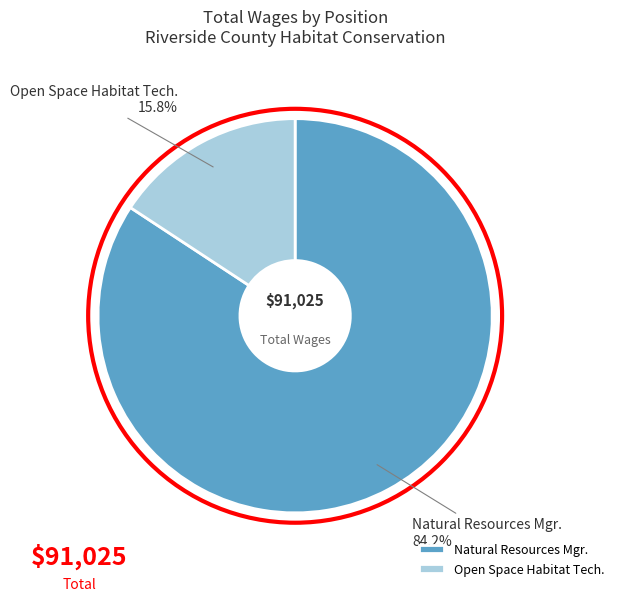

How many slices are in this pie chart?

2